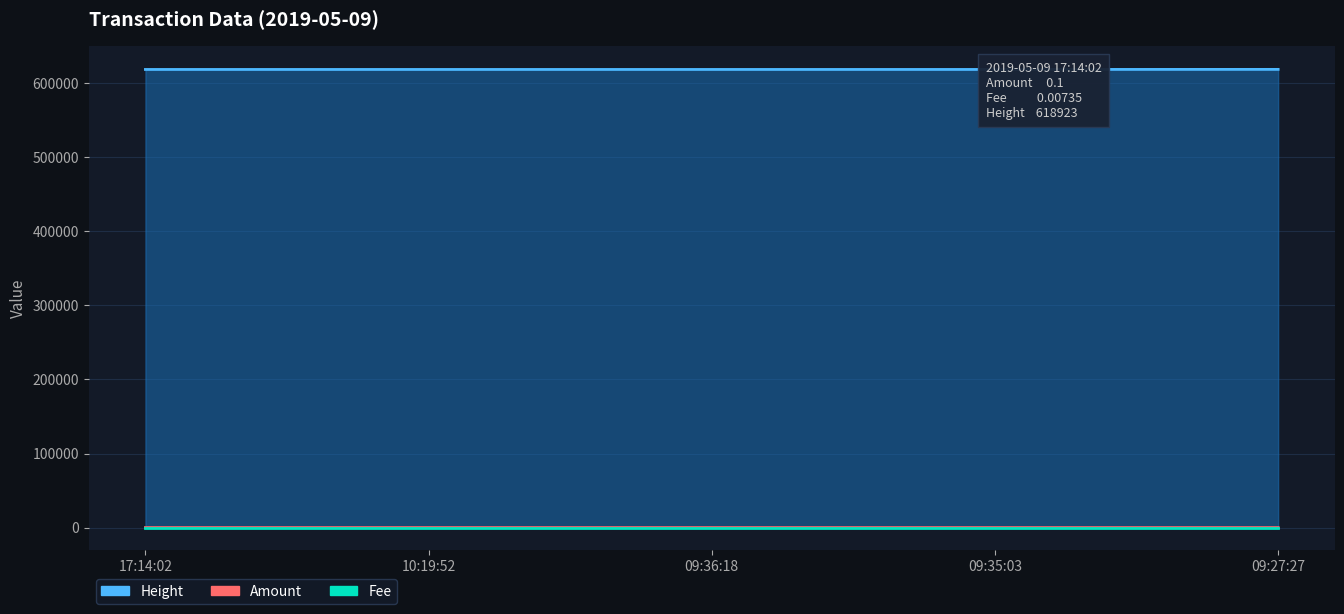

Reading left to right, transcribe all the data shown in this chart.

Amount: 0.1	0.0	0.1	9.0	10.0
Fee: 0.0	0.1	0.0	0.1	0.0
Height: 618923.0	618824.0	618812.0	618811.0	618809.0